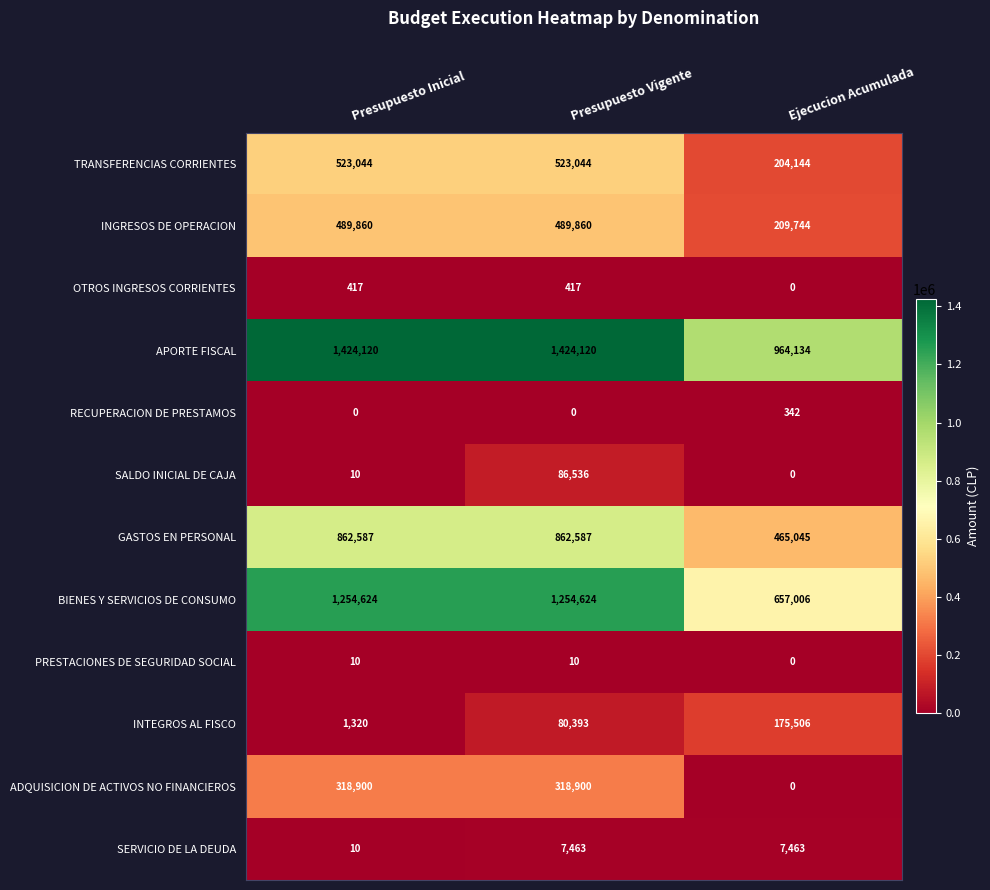

Which category has the highest value in the INTEGROS AL FISCO series?

Ejecucion Acumulada